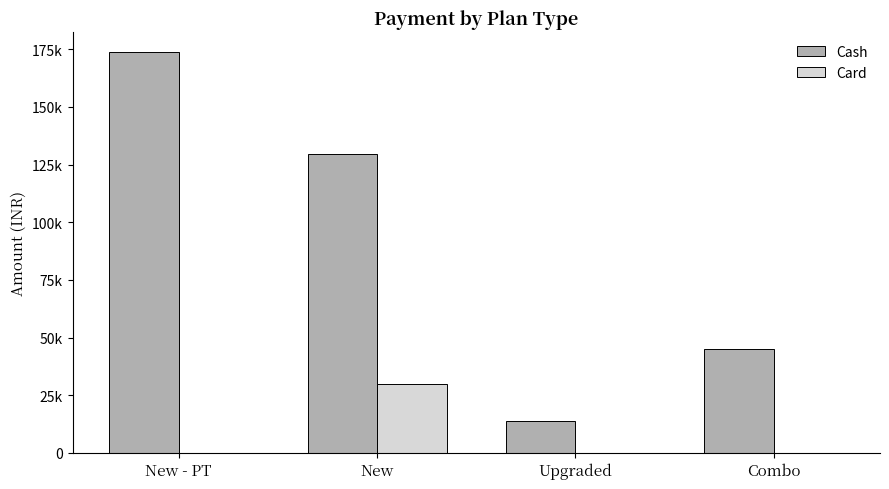

At which category is the sum across all series the highest?

New - PT